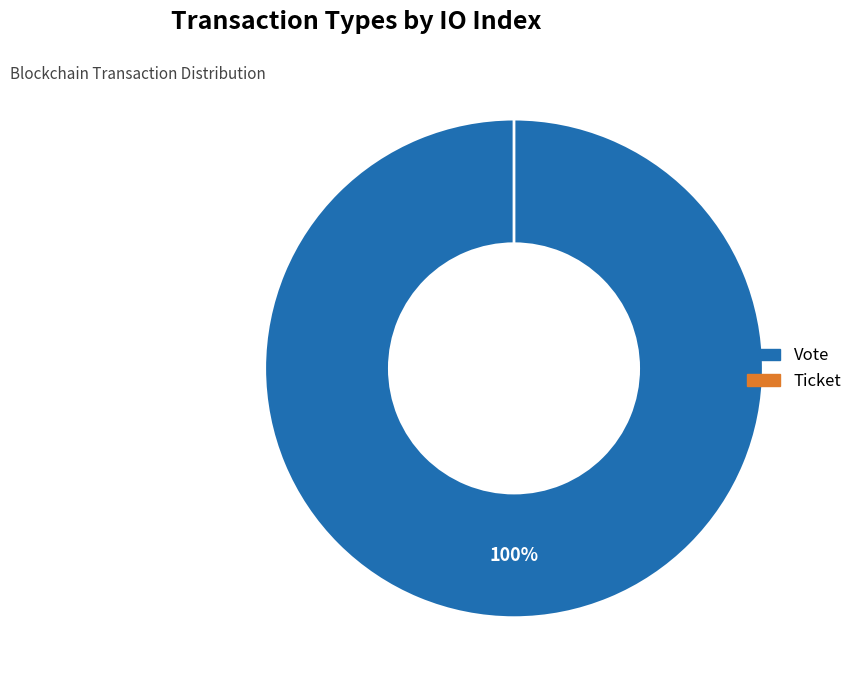

Which slice is the largest?

Vote